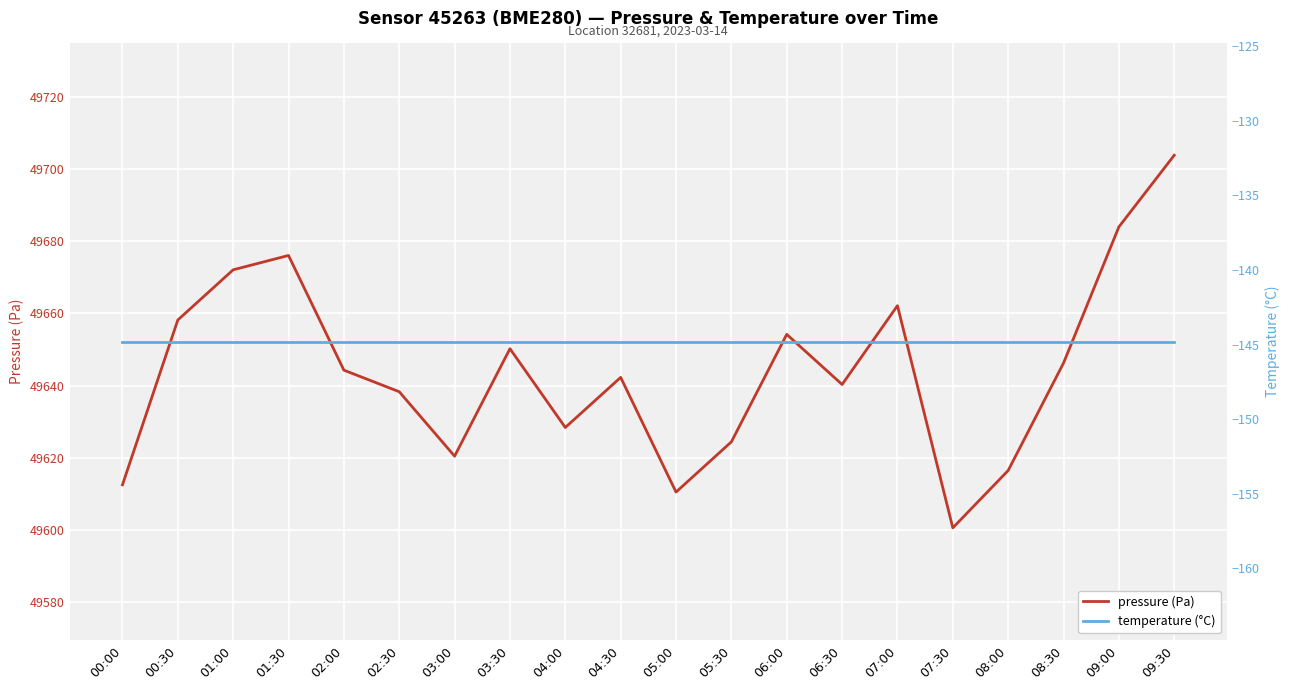

At how many categories does at least one series exceed 43963?

20